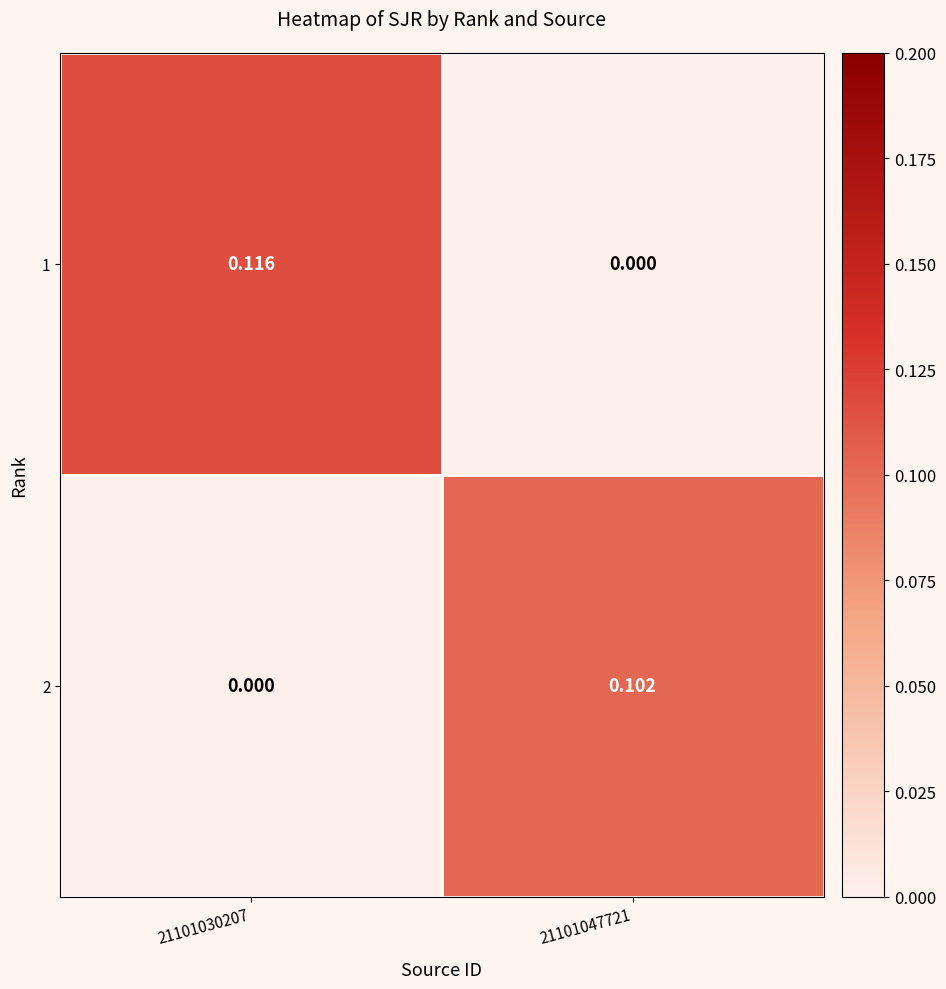

Is the value of 1 at 21101047721 greater than the value of 2 at 21101047721?

No